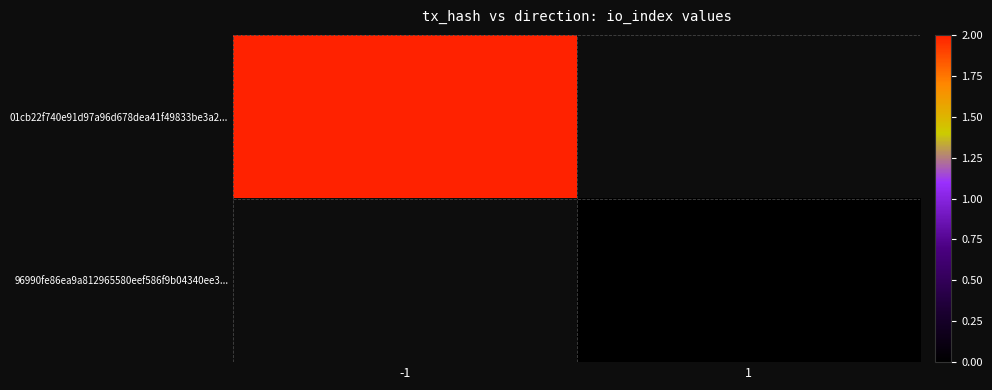

Reading left to right, extract all data points from this chart.

01cb22f740e91d97a96d678dea41f49833be3a2...: -1=2	1=0
96990fe86ea9a812965580eef586f9b04340ee3...: -1=0	1=0